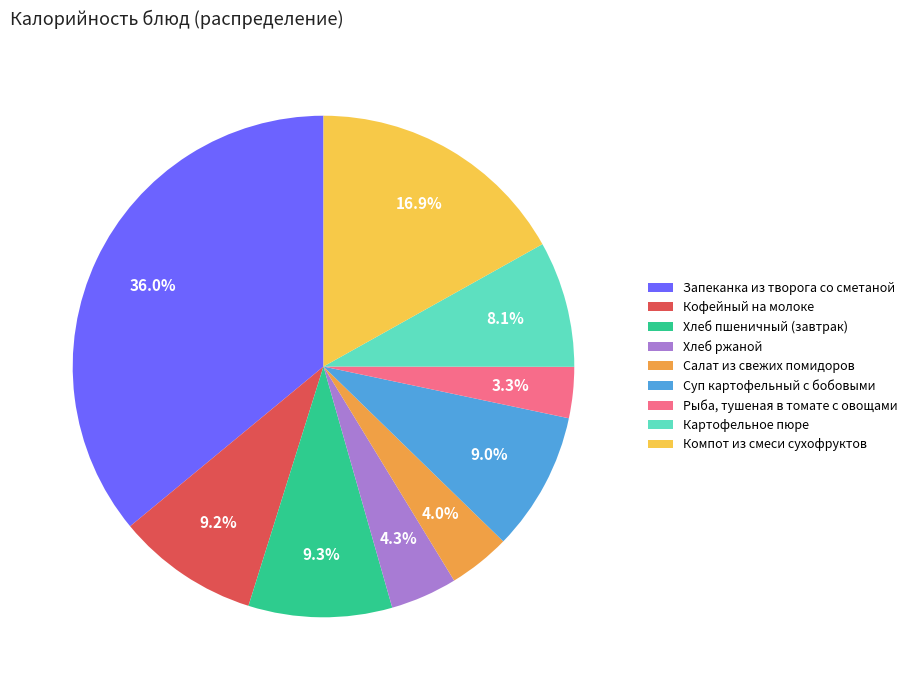

What percentage do Запеканка из творога со сметаной and Кофейный на молоке together represent?

45.2%